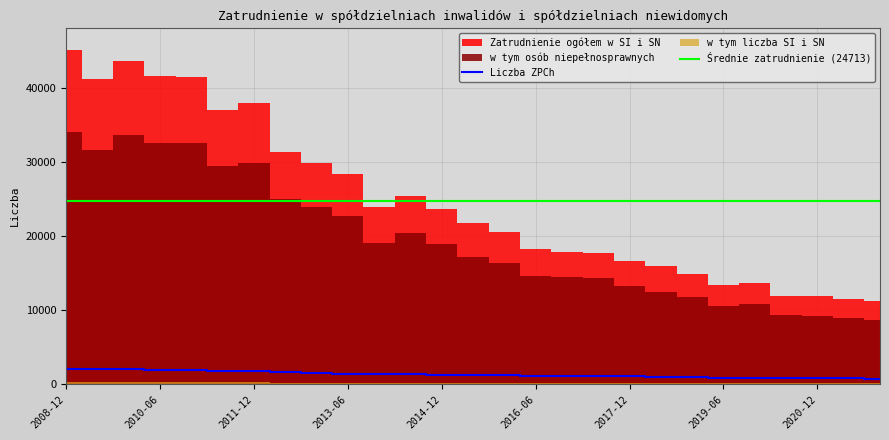

Which series has the largest total across all categories?

Zatrudnienie ogółem w SI i SN